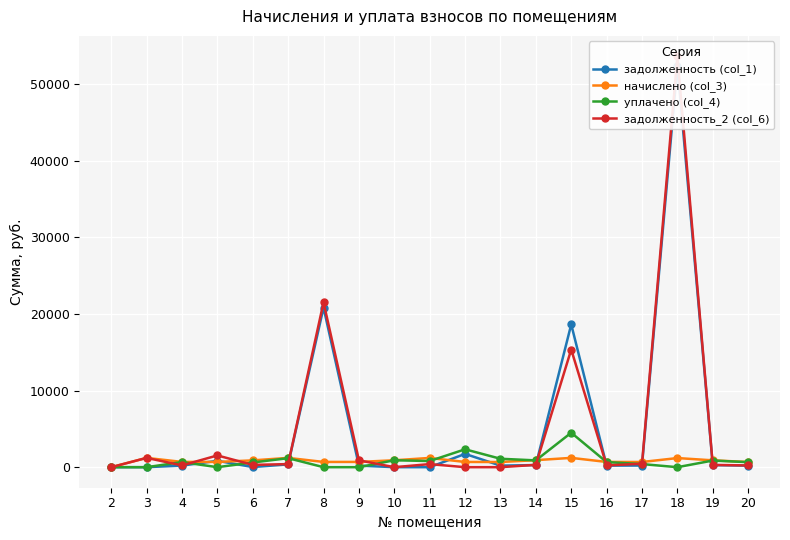

How many values in задолженность (col_1) are above zero?

15